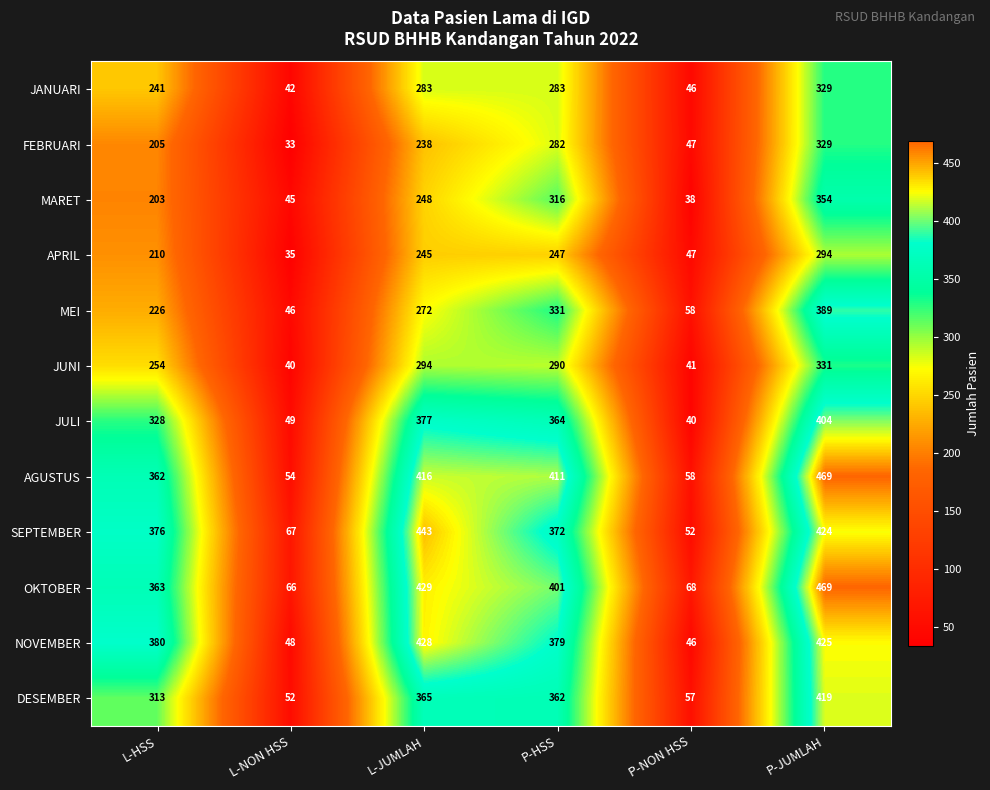

How many data points in AGUSTUS are less than 411?

3